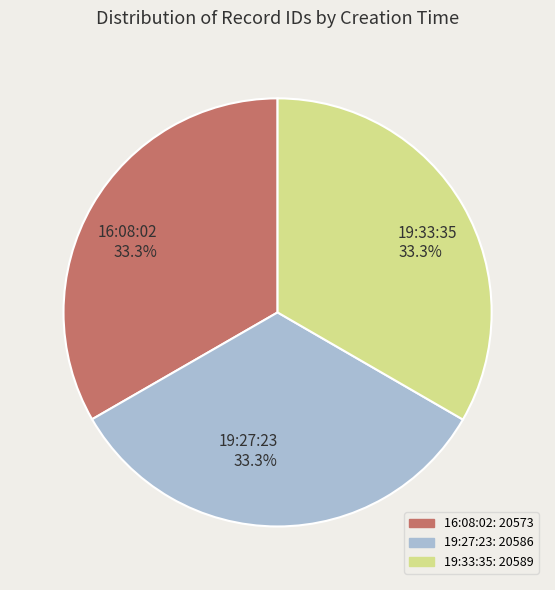

Does any single category account for the majority?

No